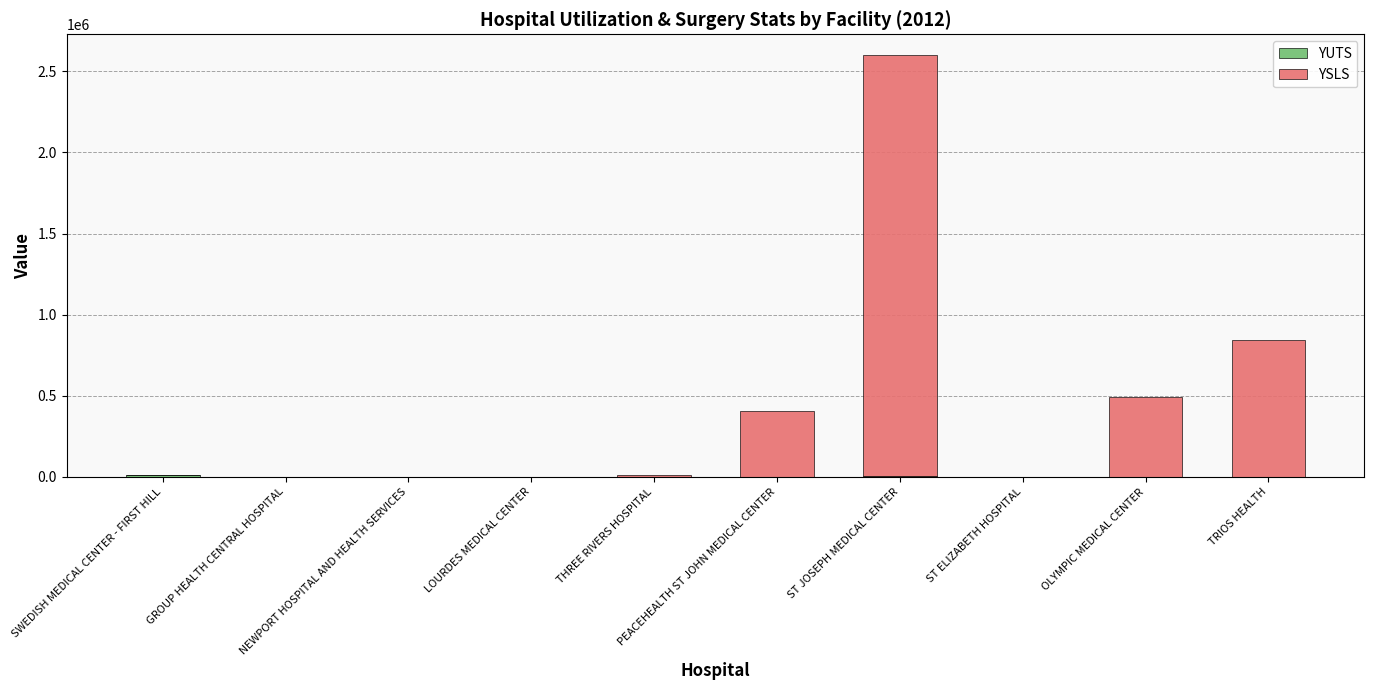

How many series are shown in this chart?

2